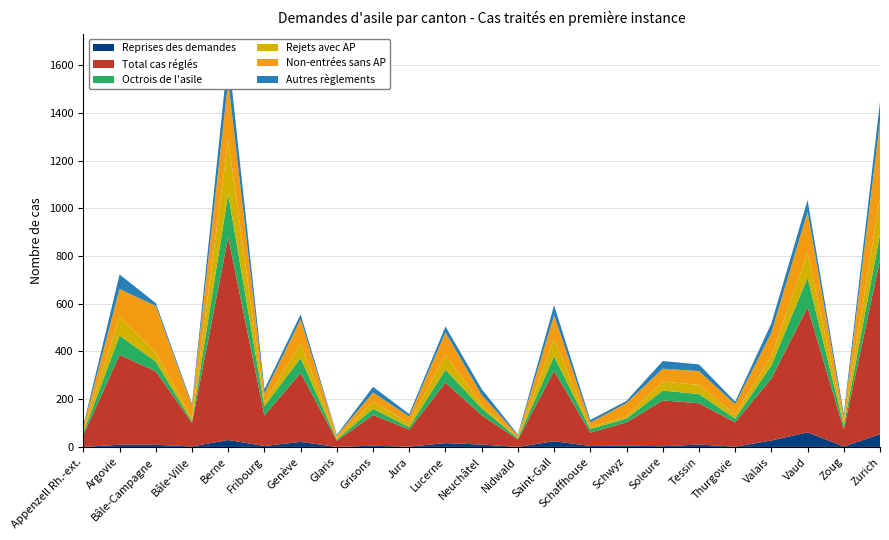

Reading right to left, what are all the values shown in this chart?

Reprises des demandes: 53	2	61	27	1	10	3	5	4	24	0	10	16	1	5	0	21	4	29	2	9	9	0
Total cas réglés: 731	71	525	260	102	173	192	98	56	295	31	123	254	72	129	26	289	128	850	99	308	377	49
Octrois de l'asile: 107	17	124	55	16	39	41	16	15	61	5	29	54	10	26	5	63	39	181	6	41	81	10
Rejets avec AP: 153	18	103	39	16	38	38	8	8	73	2	15	61	17	29	8	60	16	227	14	37	78	11
Non-entrées sans AP: 319	16	173	98	44	58	54	57	19	99	10	41	95	27	39	8	102	37	246	52	196	117	15
Autres règlements: 84	14	49	39	11	28	32	9	11	42	4	25	25	11	24	4	21	18	117	8	12	61	5